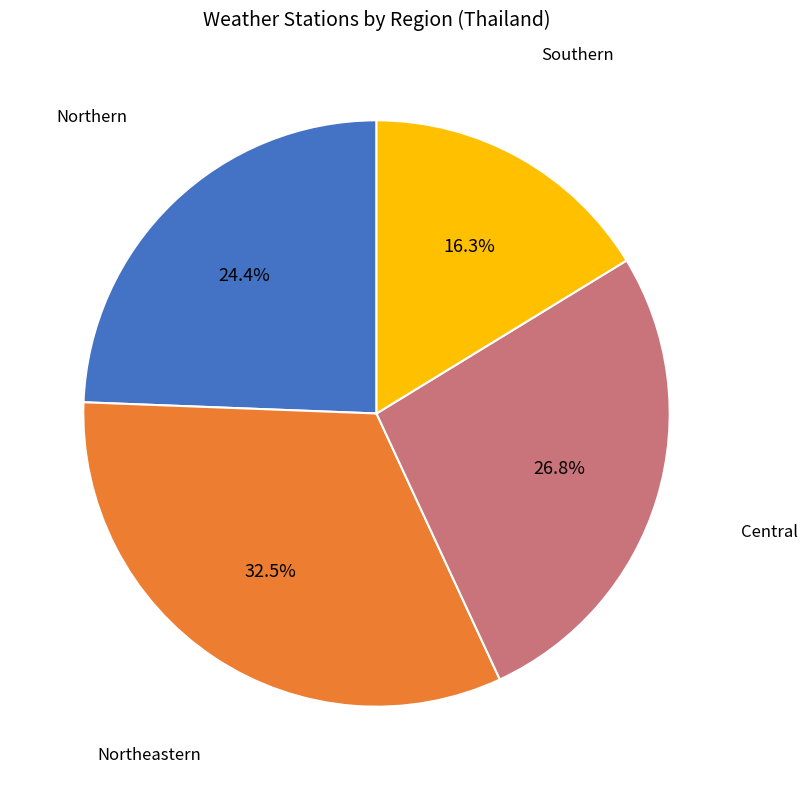

Is there a majority slice in this chart?

No